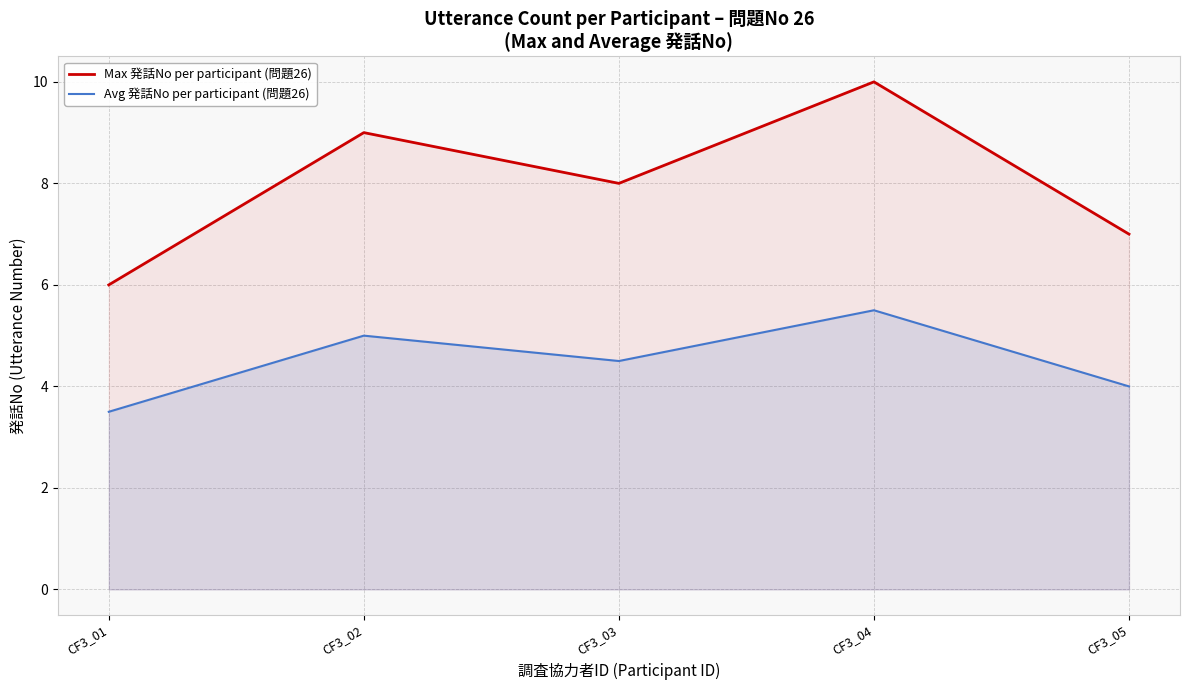

What is the difference between the maximum and second lowest values in the Avg 発話No per participant (問題26) series?

1.5